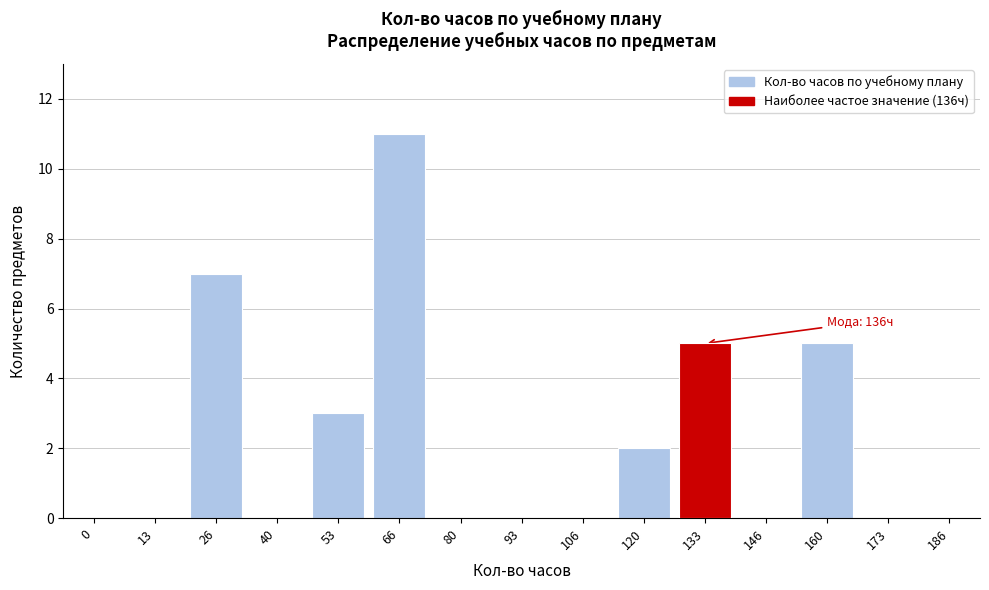

Reading right to left, list all the values displayed in this chart.

186=0	173=0	160=5	146=0	133=5	120=2	106=0	93=0	80=0	66=11	53=3	40=0	26=7	13=0	0=0